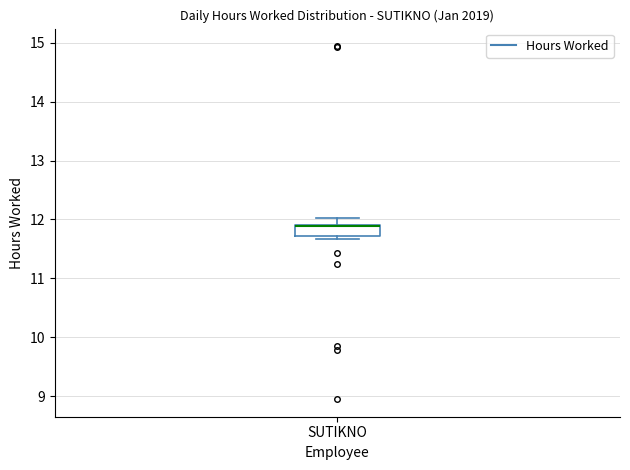

Transcribe this box plot: give where the median line is, the range the box spans, and where the two whiskers end, as read against the y-axis. The values are not printed on the chart, so give them approximately, as read against the axis.

median 11.9, box 11.7 to 11.9, whiskers 11.7 (just below the box's lower edge) to 12.0